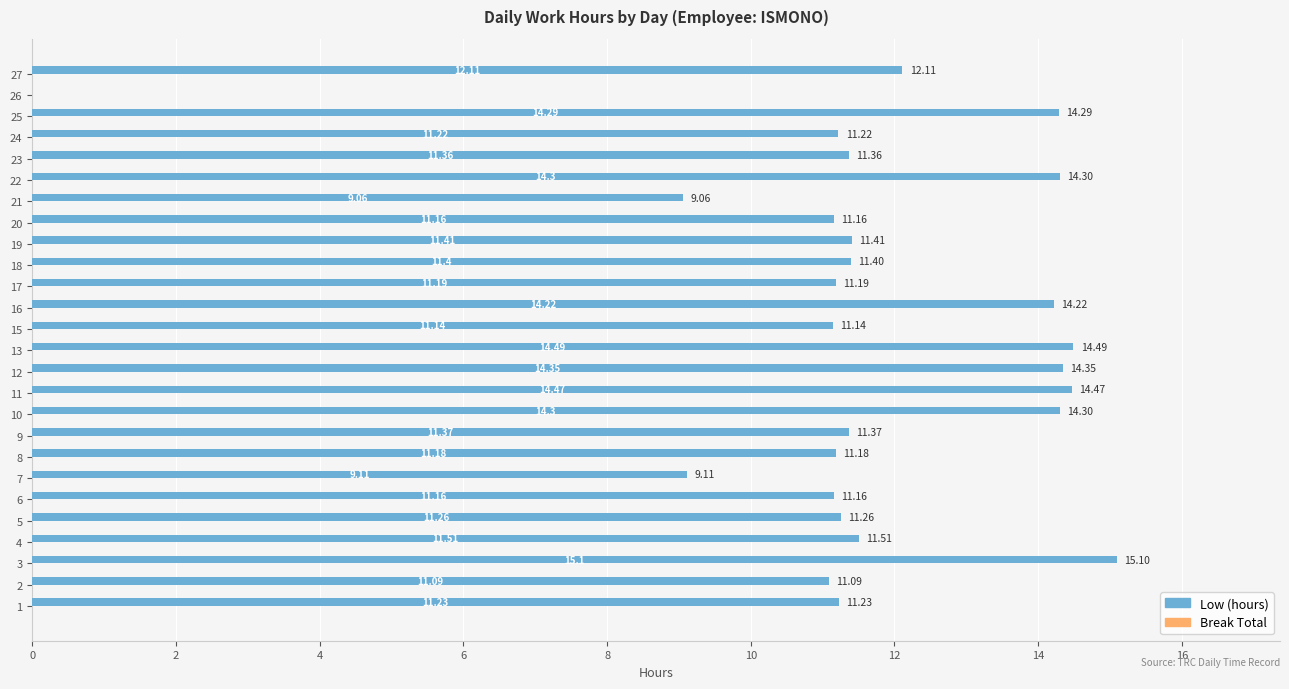

What is the change in value from 21 to 25?

+5.2